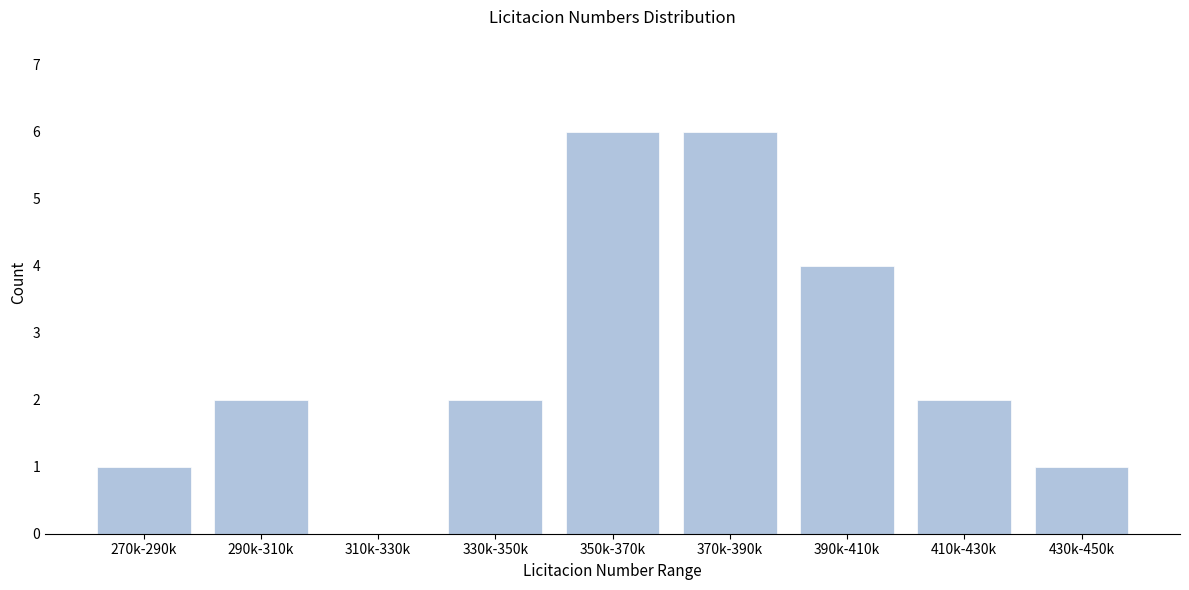

Reading left to right, extract all data points from this chart.

270k-290k=1	290k-310k=2	310k-330k=0	330k-350k=2	350k-370k=6	370k-390k=6	390k-410k=4	410k-430k=2	430k-450k=1